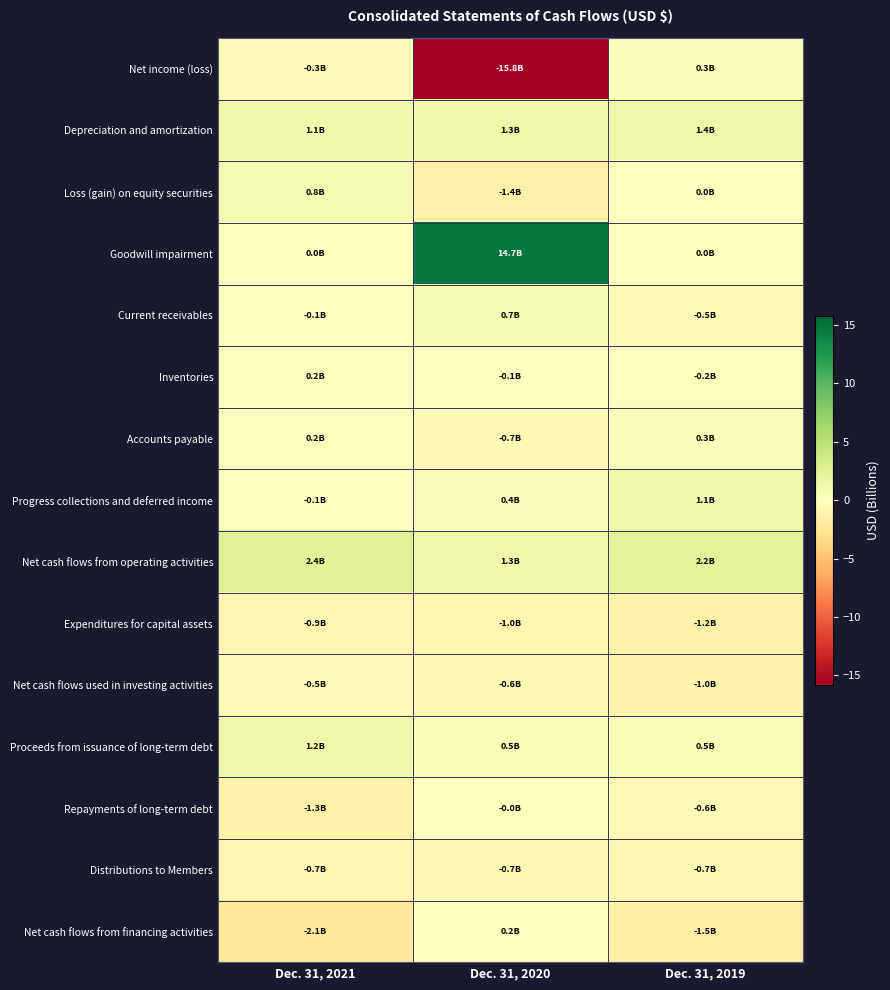

How many data points does each series have?

3